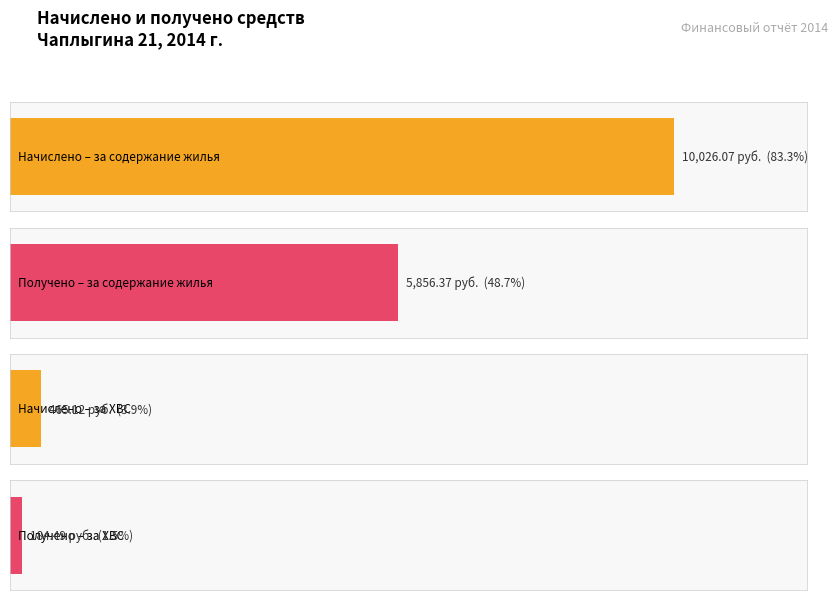

Reading left to right, transcribe all the data shown in this chart.

Начислено: 10026.1	0.0	0.0	0.0	465.1	0.0
Получено: 5856.4	0.0	0.0	0.0	184.5	0.0